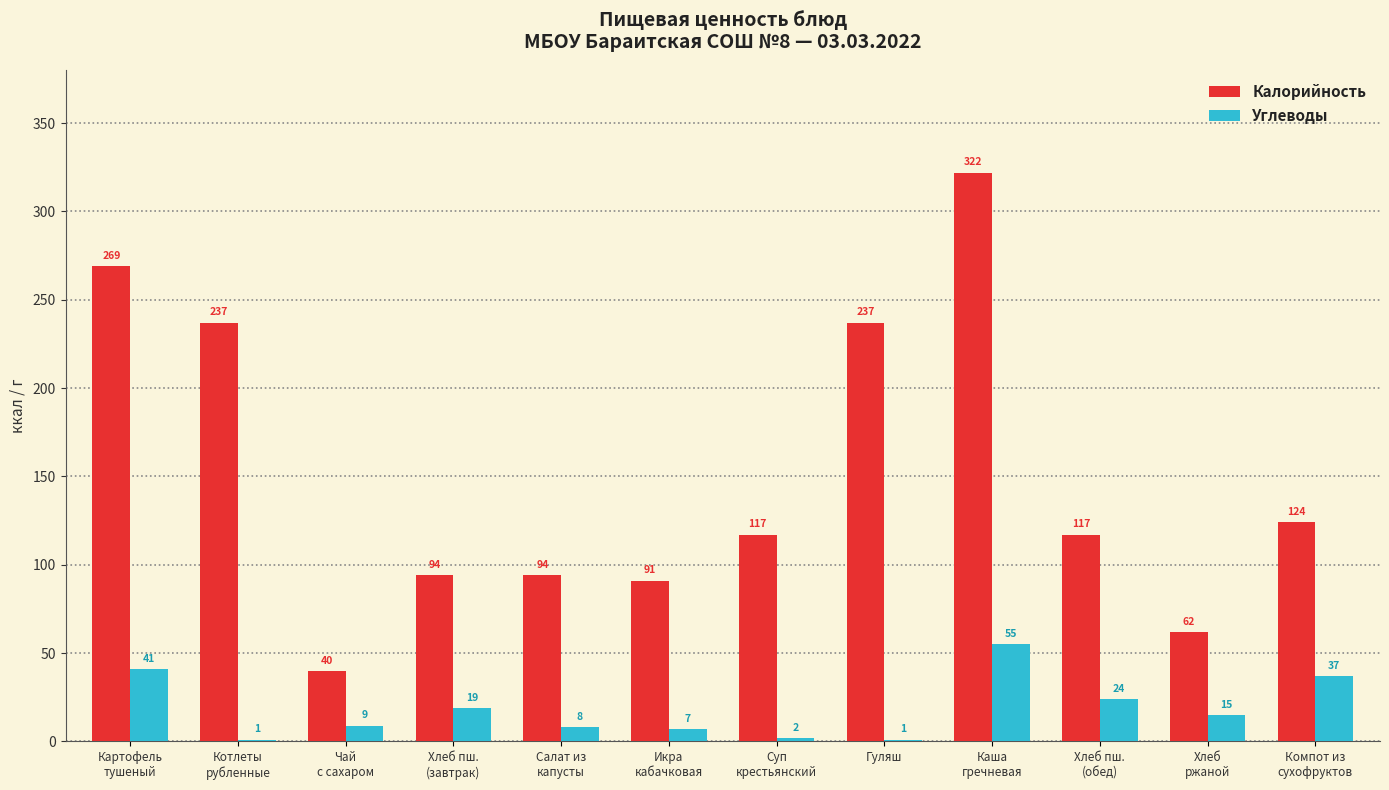

What is the total value across all series at Гуляш?

238